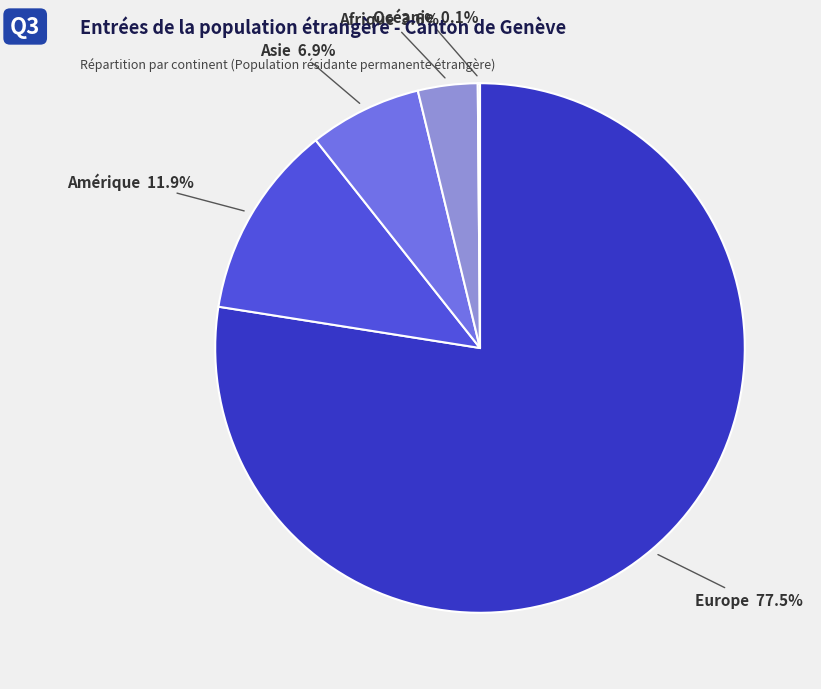

To the nearest percent, what is the difference between the largest and smallest slice percentages?

77%